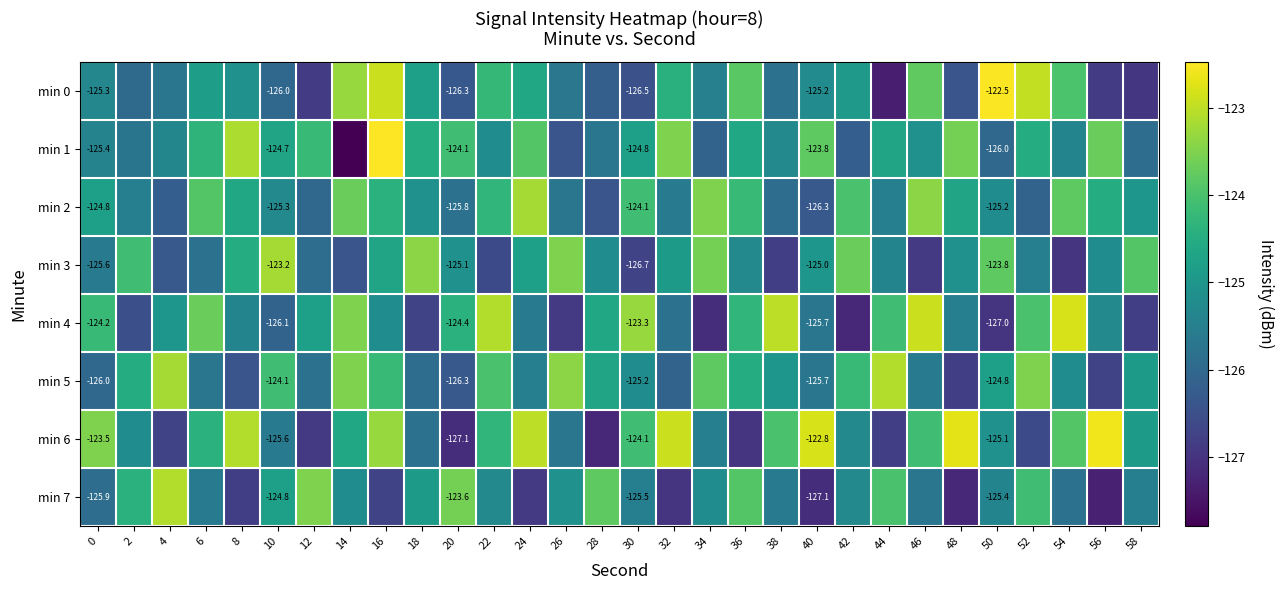

How many data points in min 6 are above -124?

9